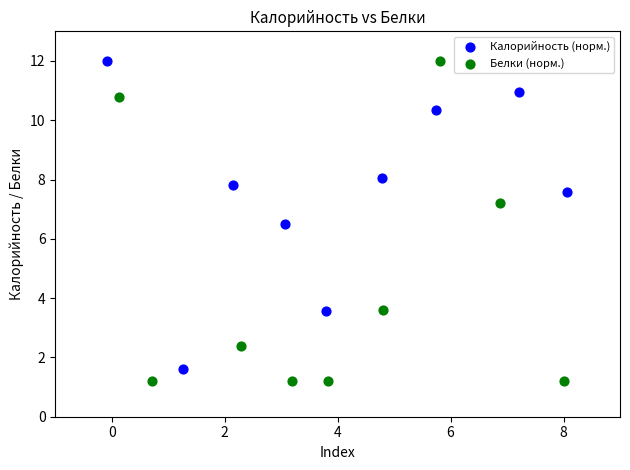

Which series has the widest spread of Y values?

Белки (норм.)